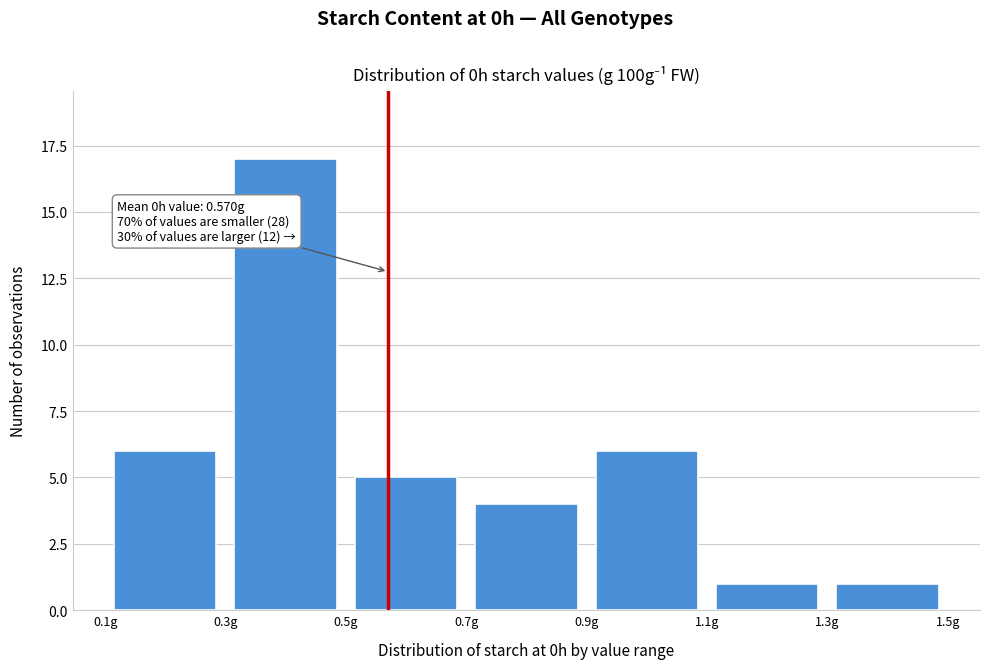

Over which range of the x-axis is the bar tallest?

0.3 to 0.5